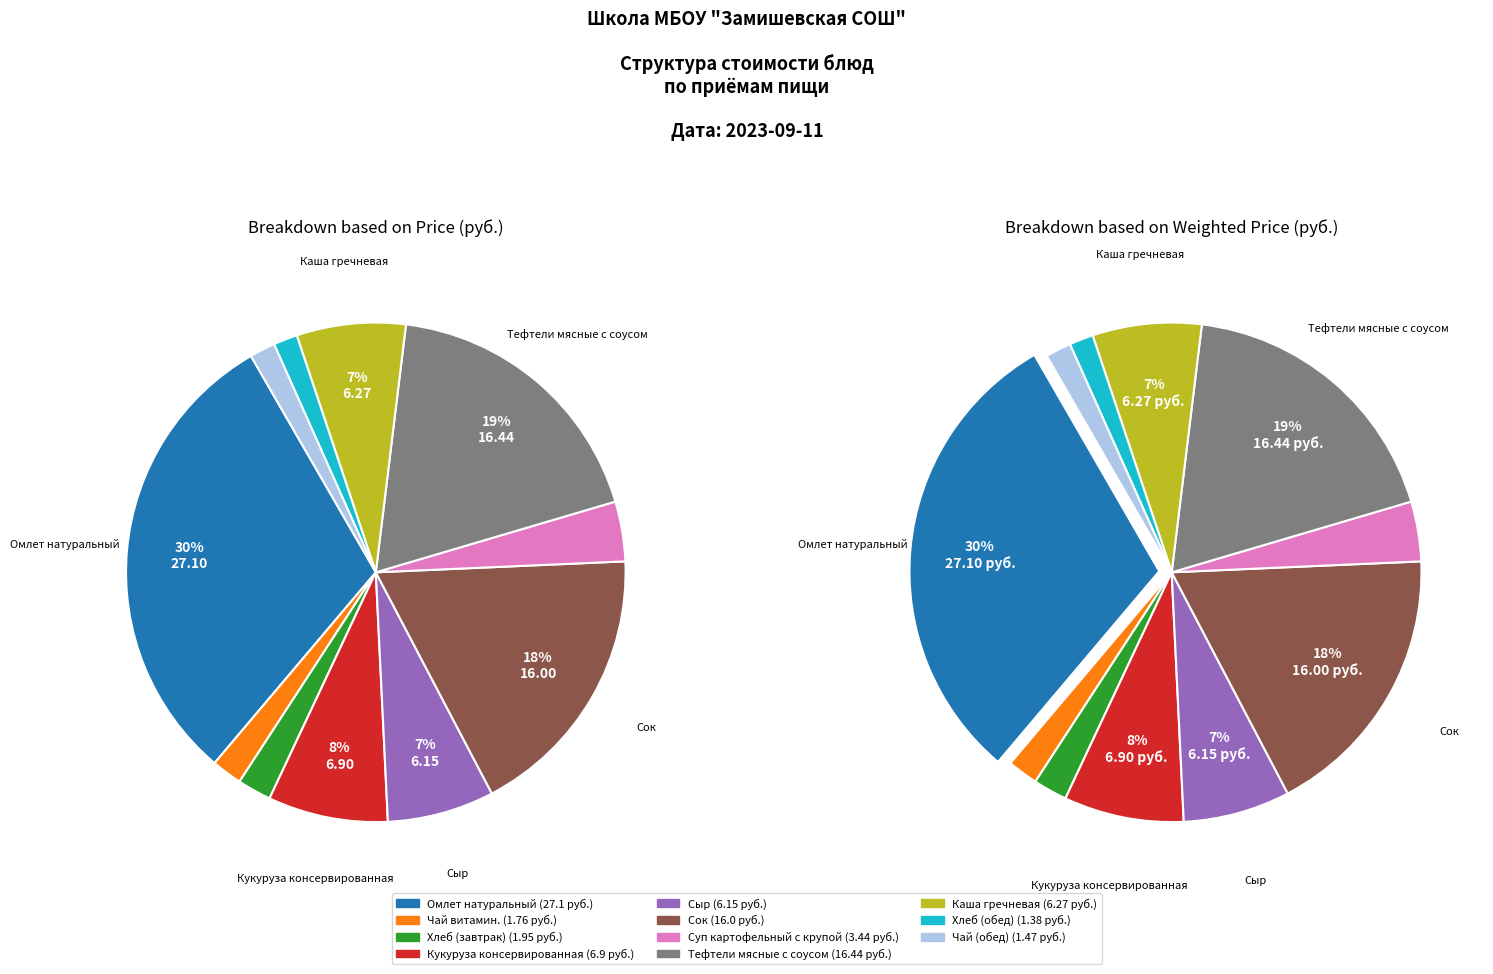

To the nearest percent, what is the average slice percentage?

9%